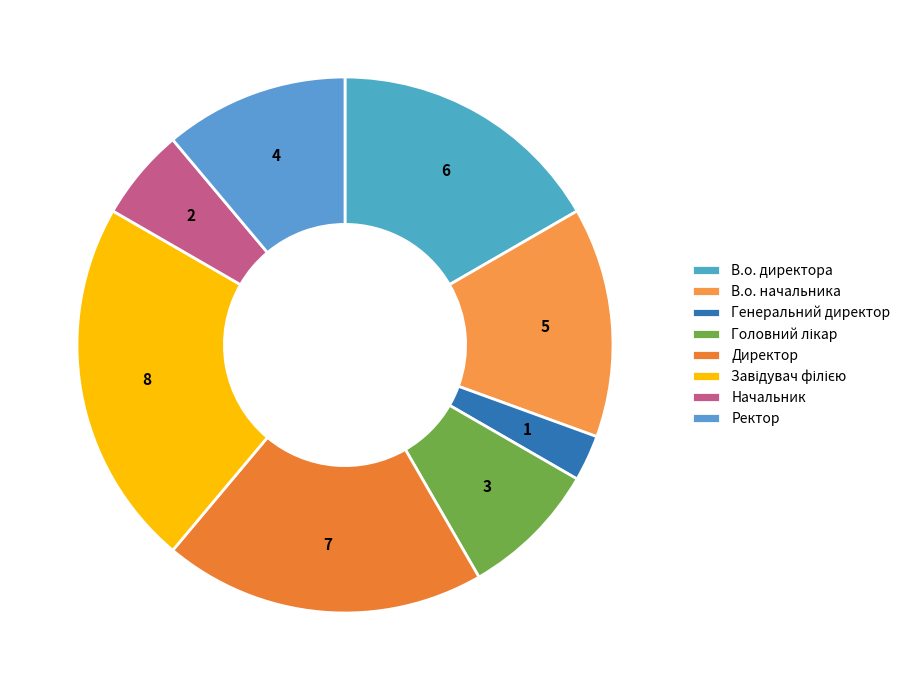

True or false: Головний лікар accounts for 8% of the total.

True